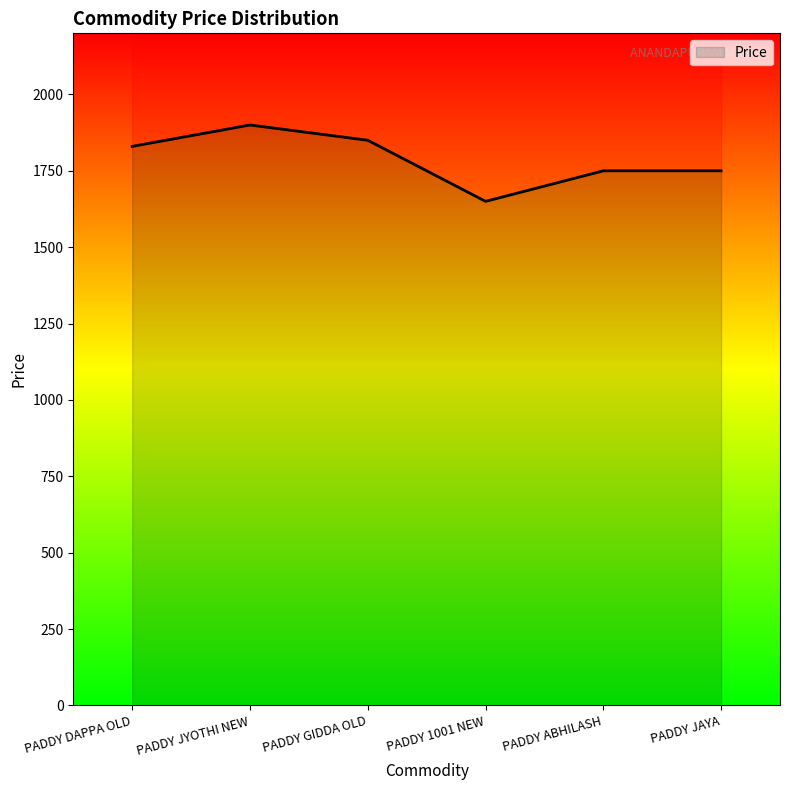

At which category does the chart reach its peak across all series?

PADDY JYOTHI NEW